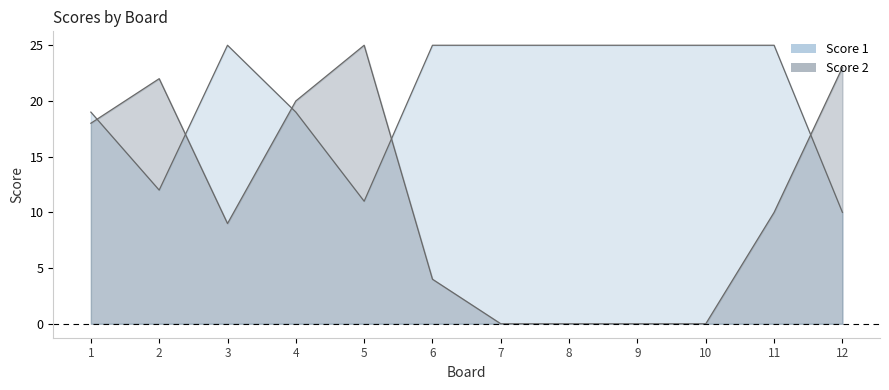

Rank the series at 5 from highest to lowest value.

Score 2, Score 1